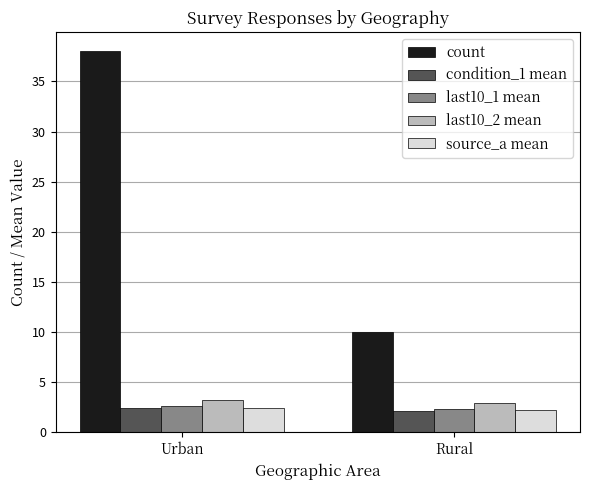

How many bars are there in each group?

5